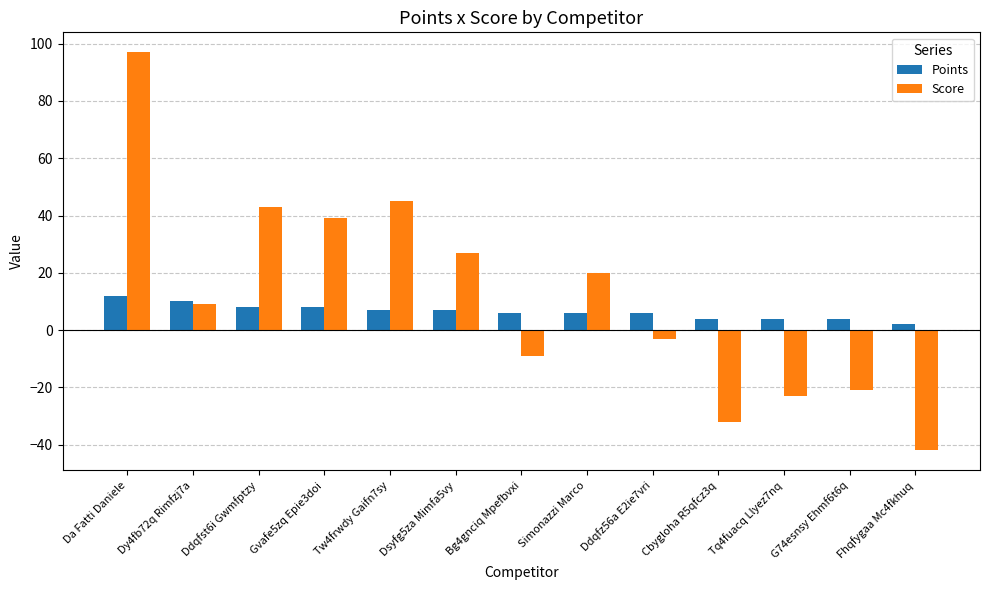

The value of Points at Tw4frwdy Gaifn7sy is 7. True or false?

True